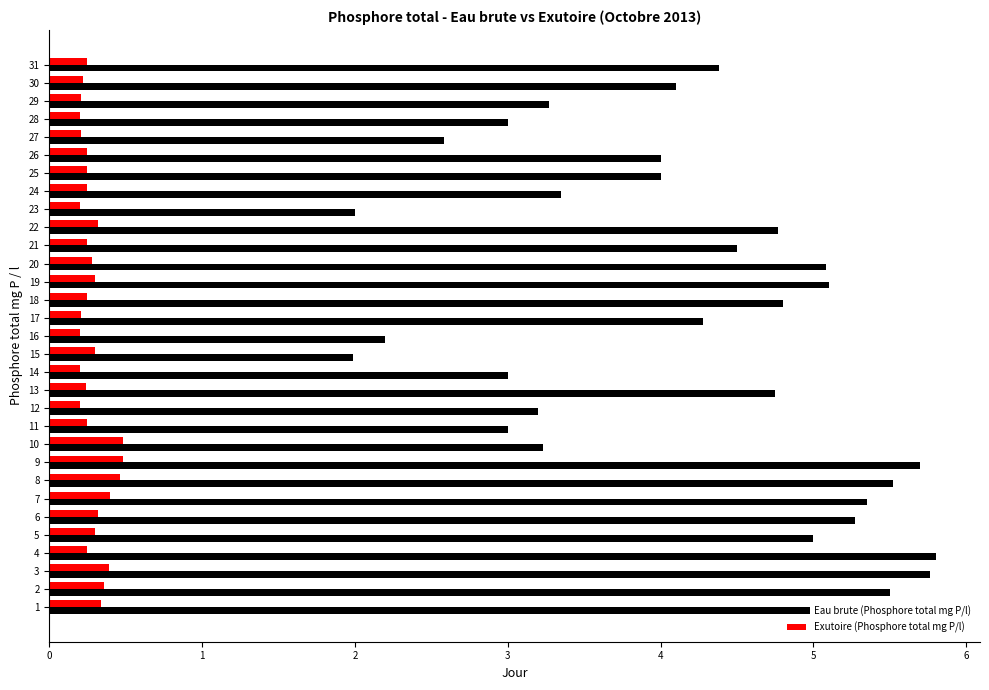

The Eau brute (Phosphore total mg P/l) series shows 5.1 at 20. True or false?

True